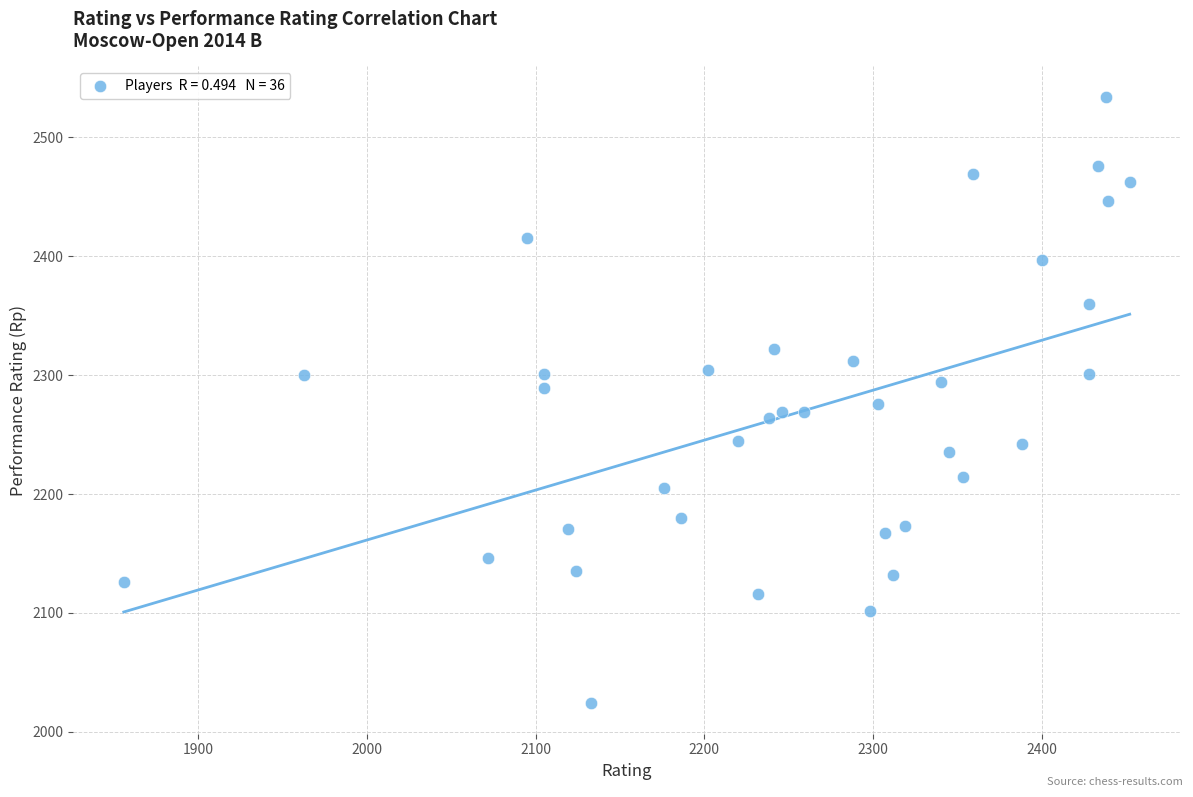

What is the range of X values (max minus min)?

596